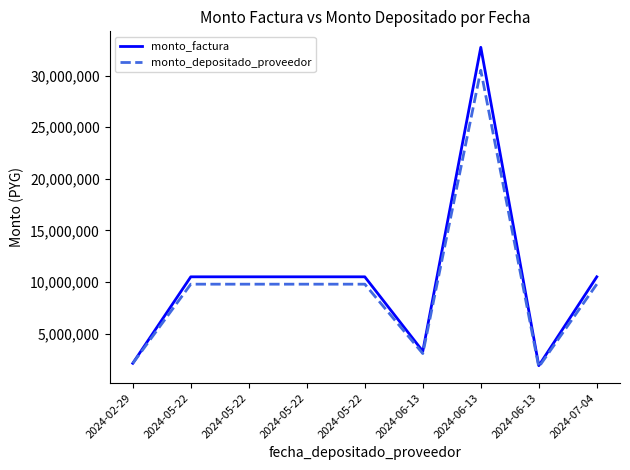

What are all the series names shown in the legend?

monto_factura, monto_depositado_proveedor